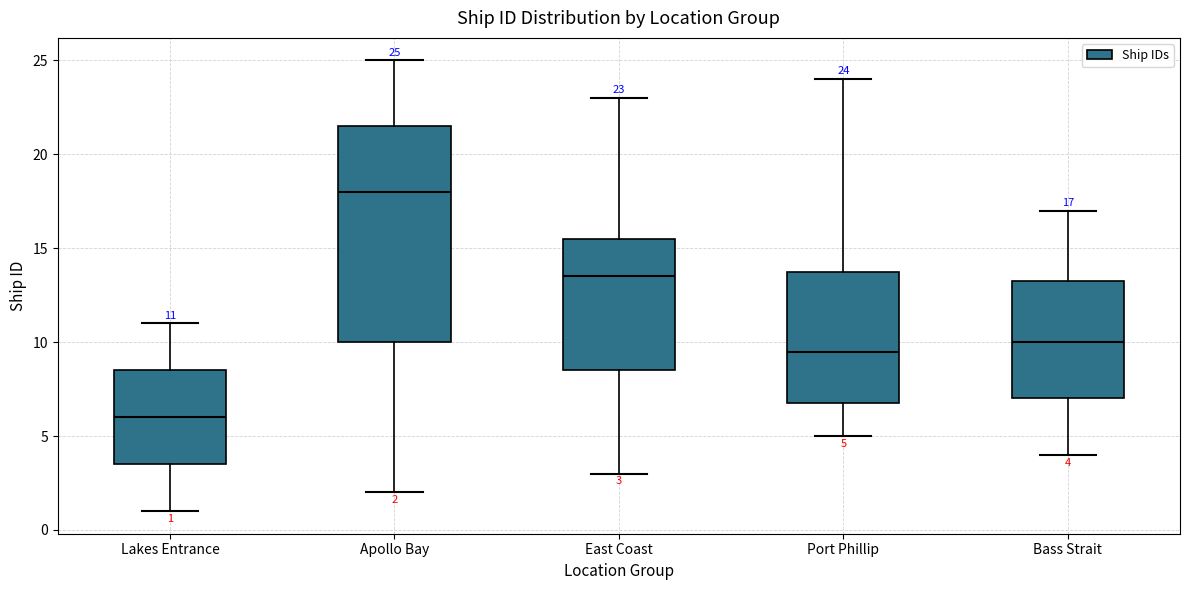

Which box has the highest median line?

Apollo Bay